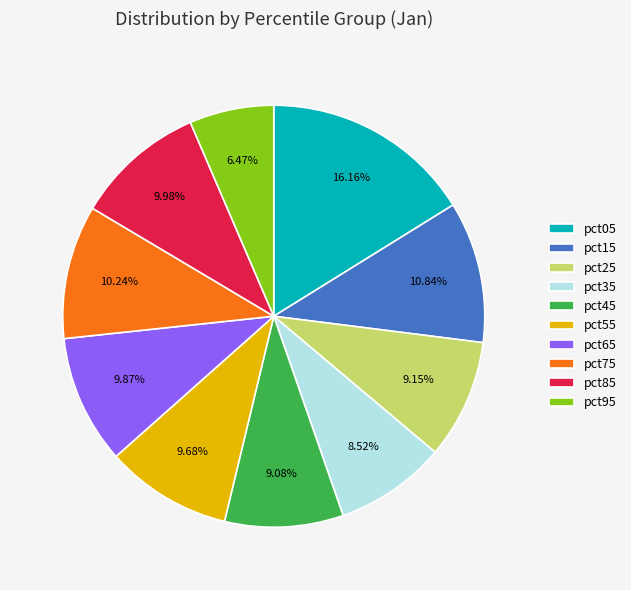

What is the ratio of the value at pct95 to the value at pct75?

0.6